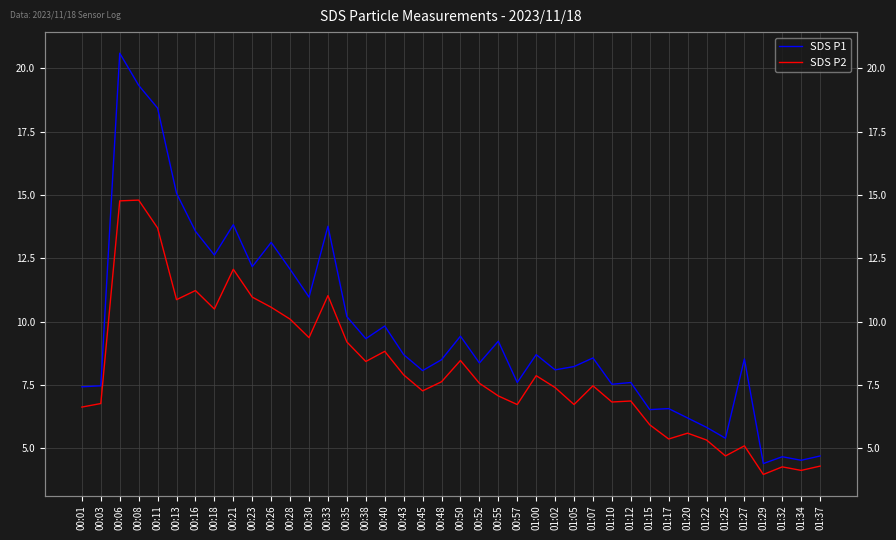

Count the number of data series in this chart.

2